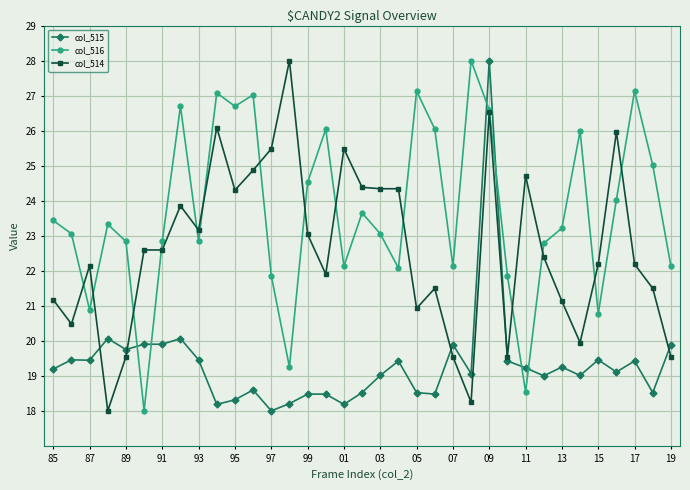

After their last crossing, which series has the higher values: col_514 or col_516?

col_516